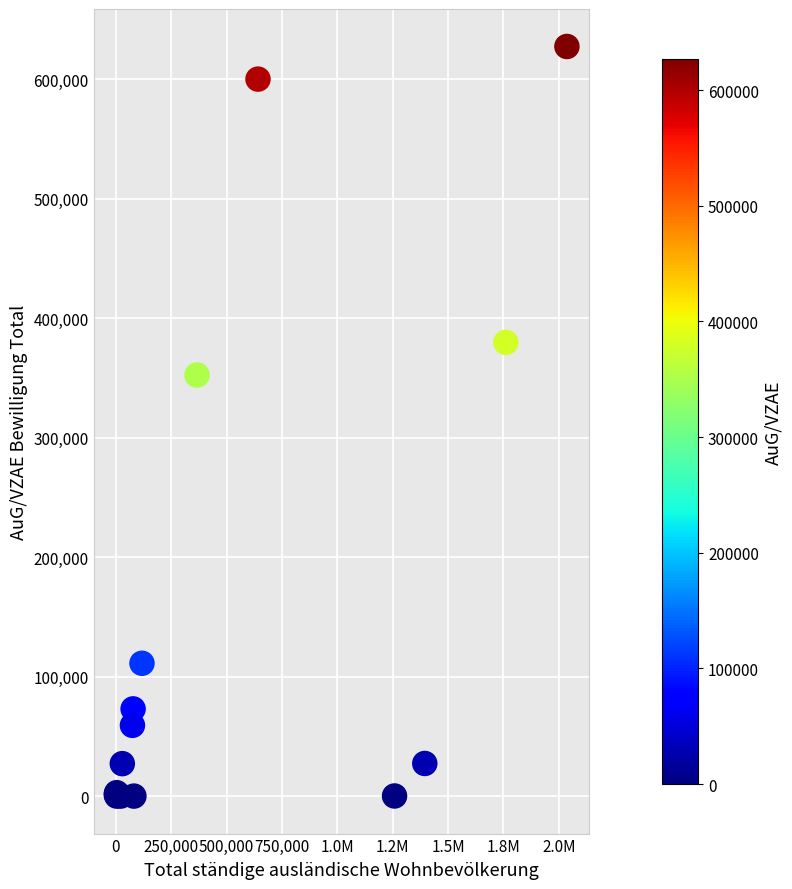

What Y value in the scatter plot is closest to 313619?

352343